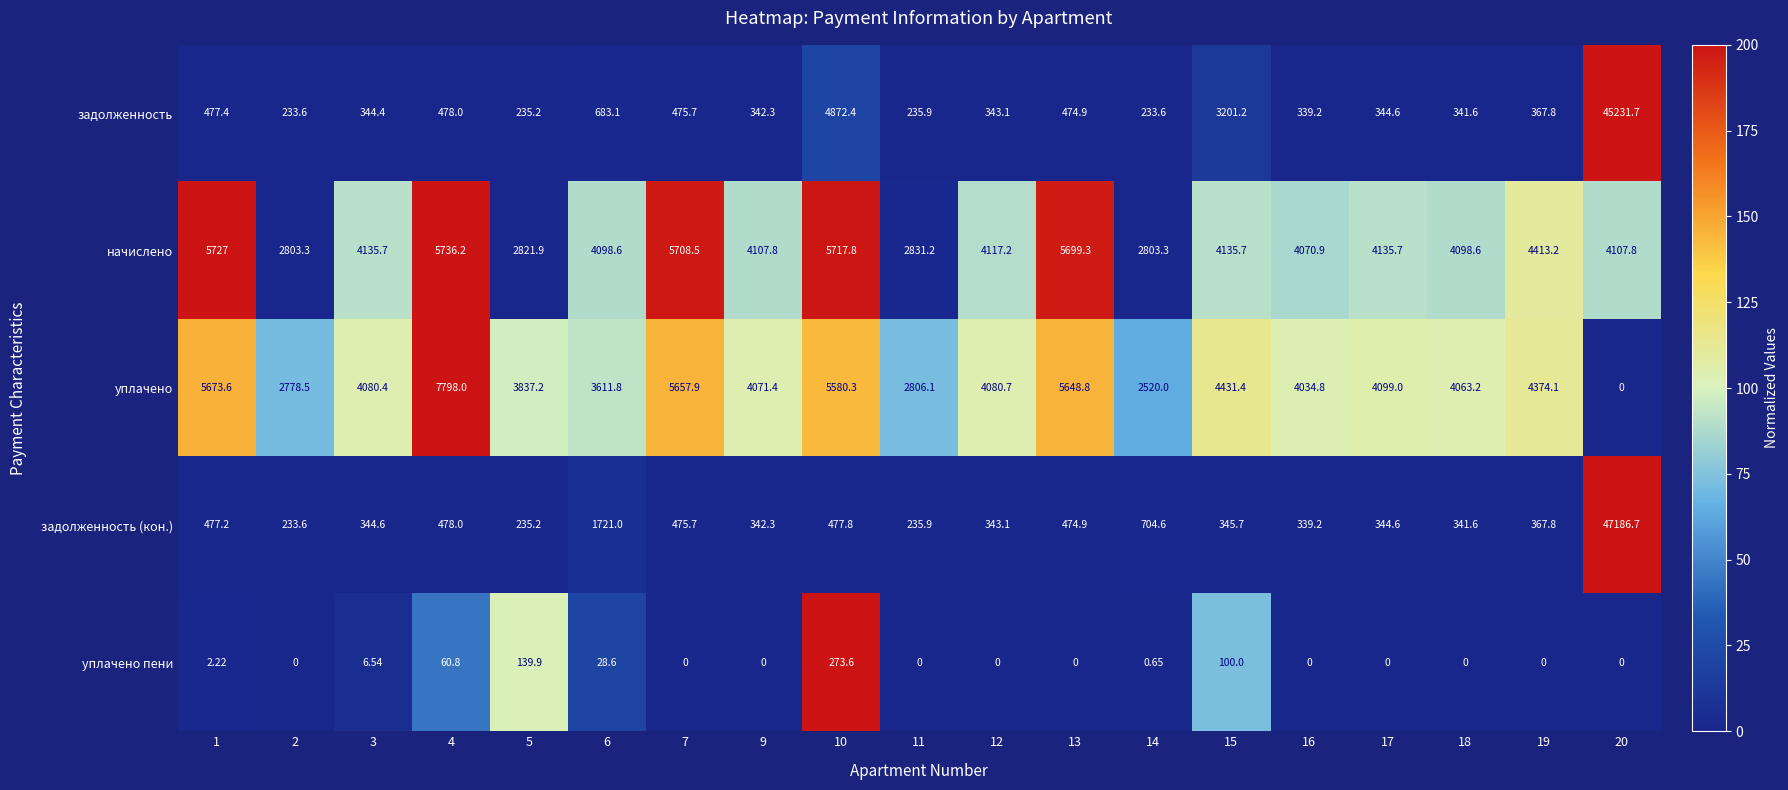

Between 14 and 18, which series saw the biggest shift?

уплачено